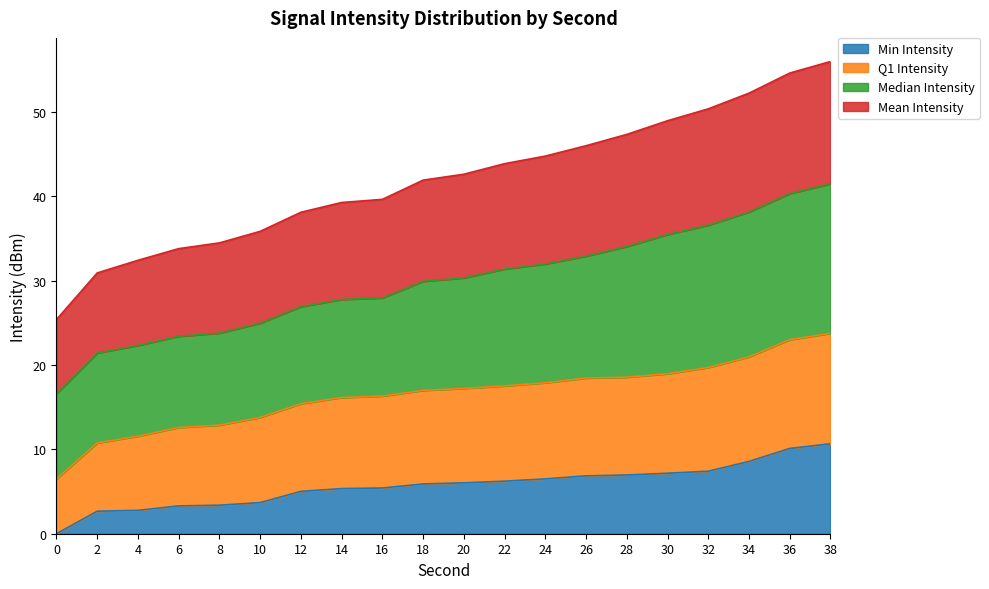

What is the total value across all series at 36?

54.6